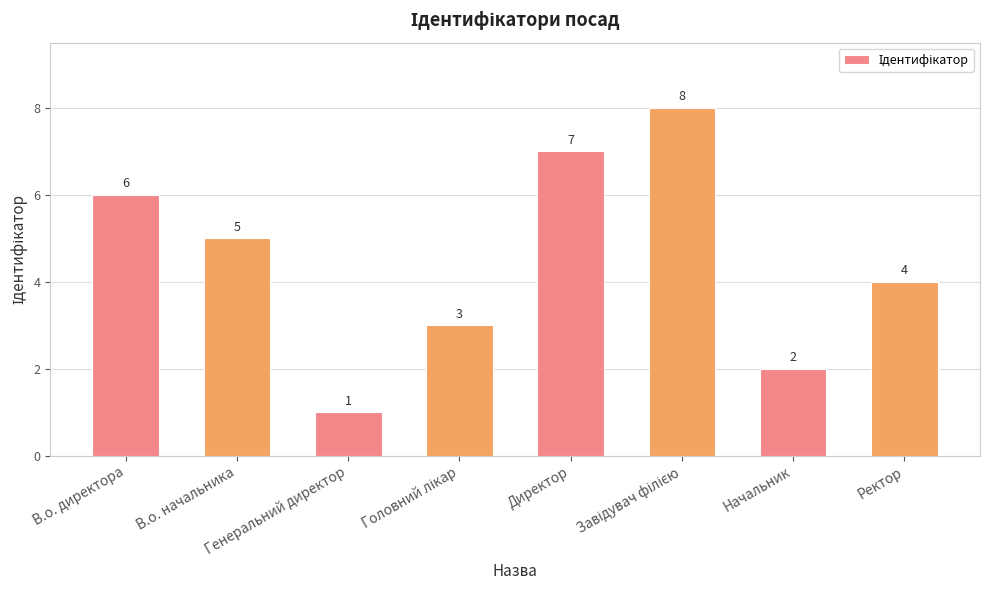

What is the sum of all values?

36